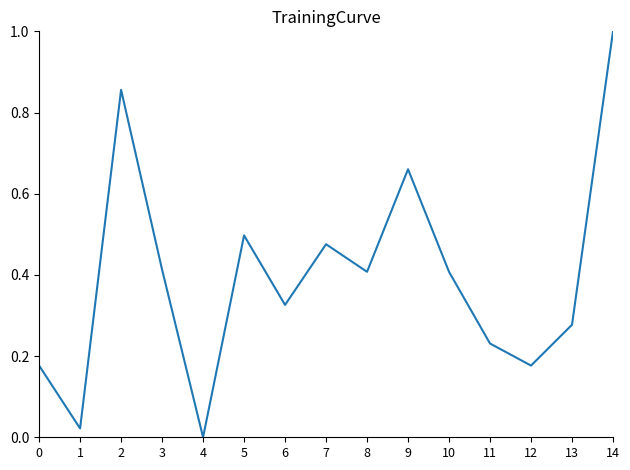

What is the greatest value displayed?

1.0